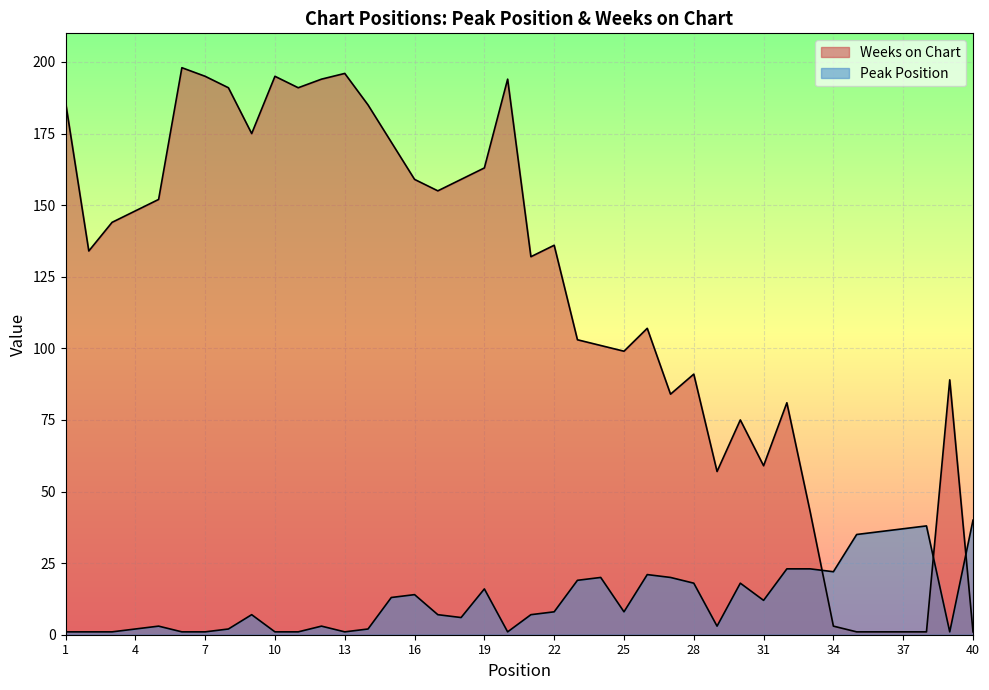

Where is the first local maximum for Peak Position?

5